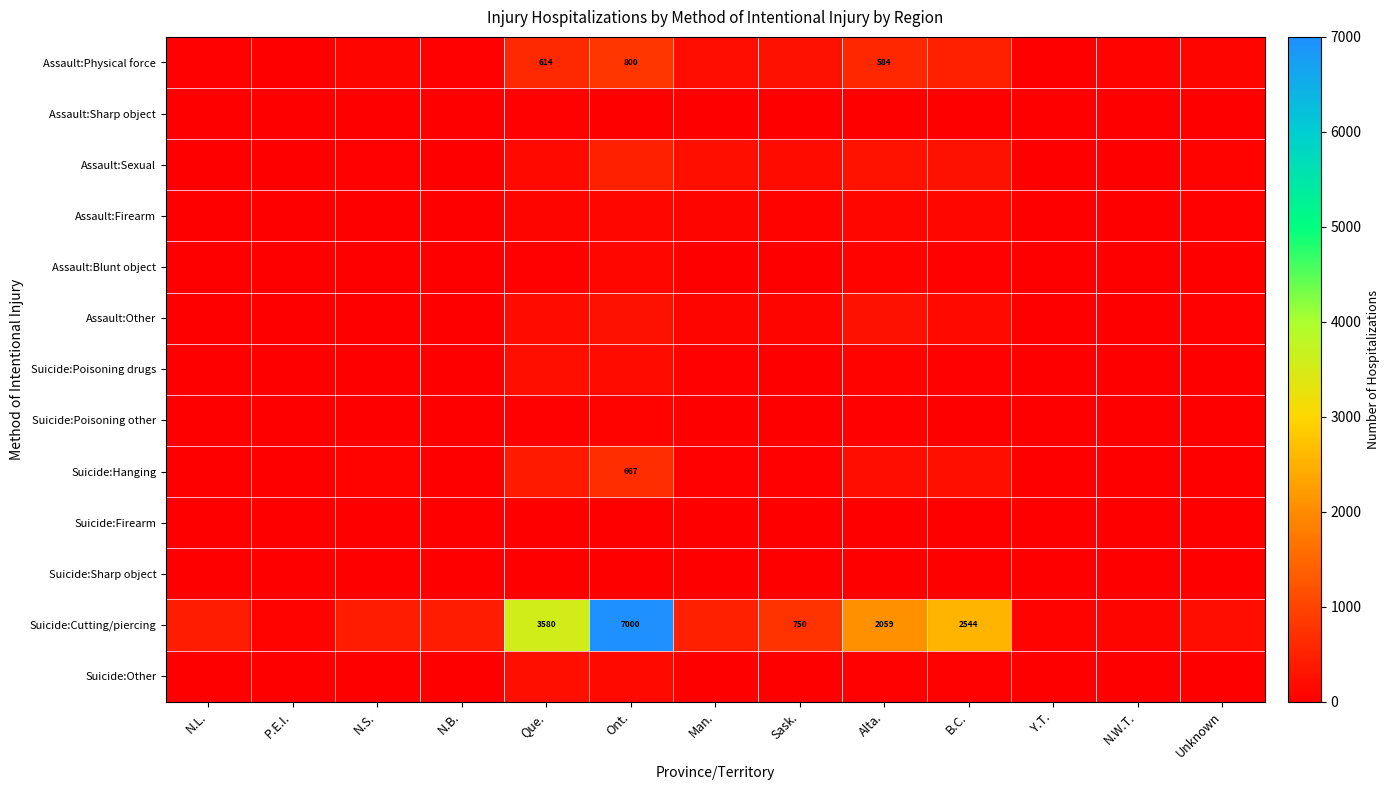

Between Ont. and Alta., which series saw the biggest shift?

Suicide:Cutting/piercing